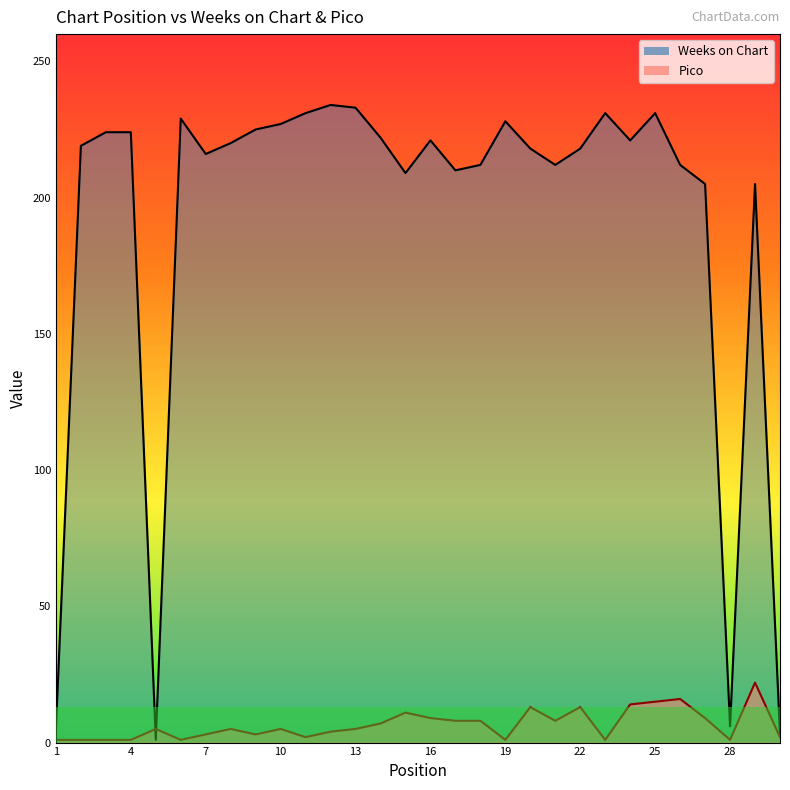

How many times do Weeks on Chart and Pico cross each other?

2